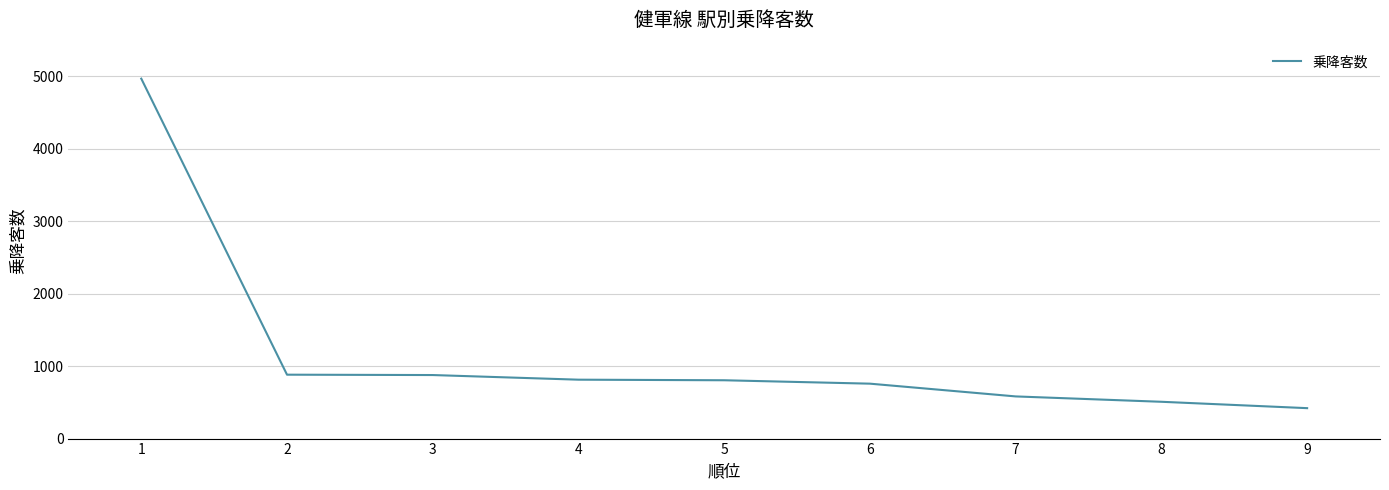

What is the ratio of the value at 4 to the value at 5?

1.0